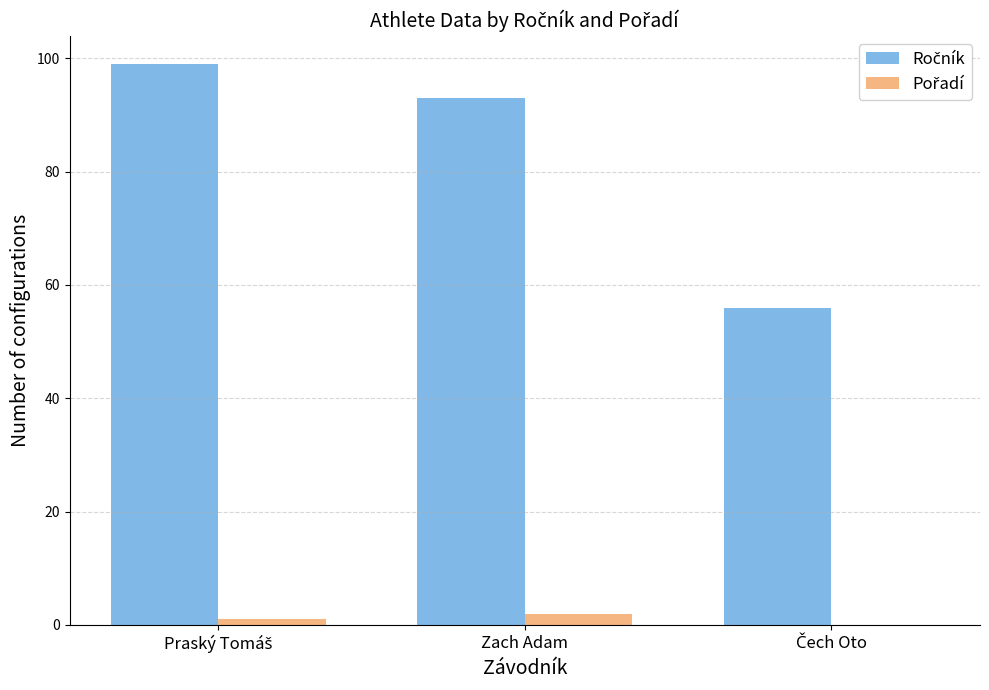

How many series are shown in this chart?

2